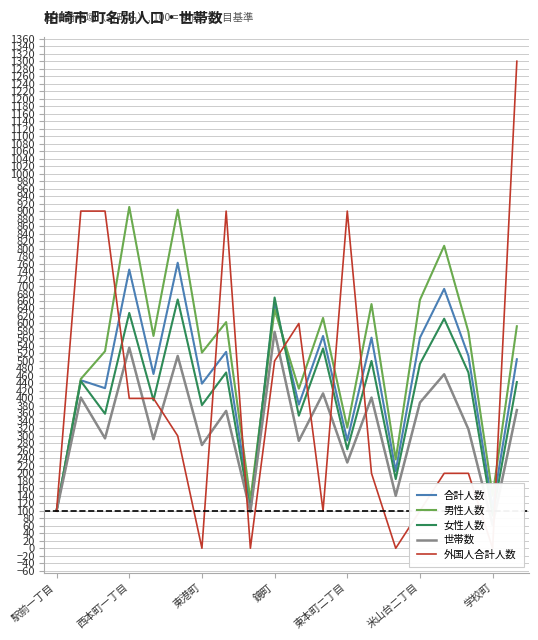

Rank the series at 10 from lowest to highest value.

世帯数, 女性人数, 合計人数, 男性人数, 外国人合計人数